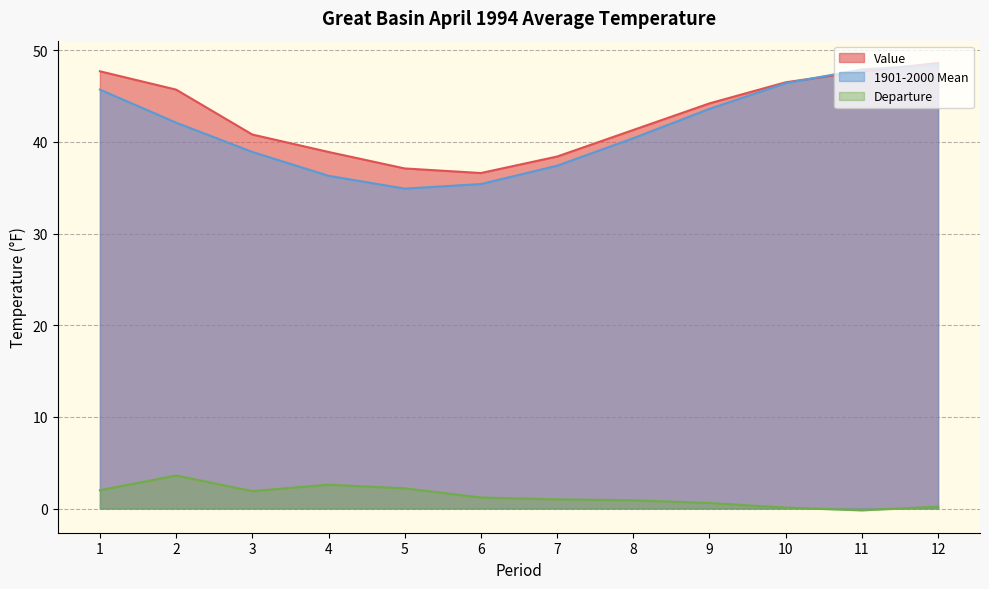

What is the average value of the Departure series?

1.3